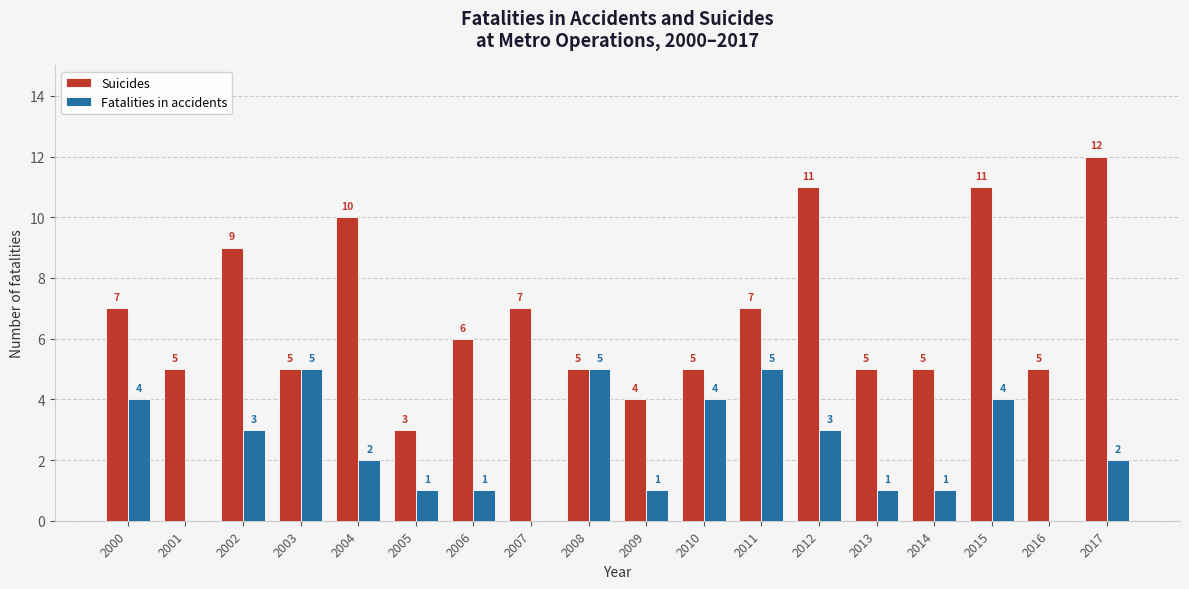

What are all the series names shown in the legend?

Suicides, Fatalities in accidents